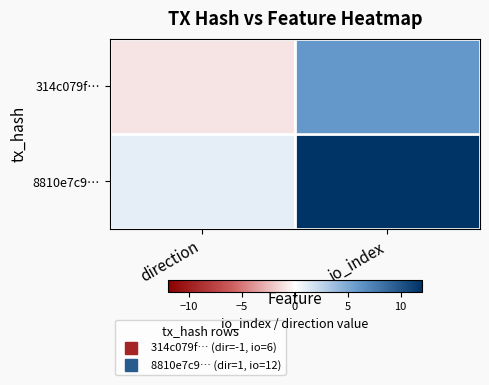

At which category is the sum across all series the highest?

io_index